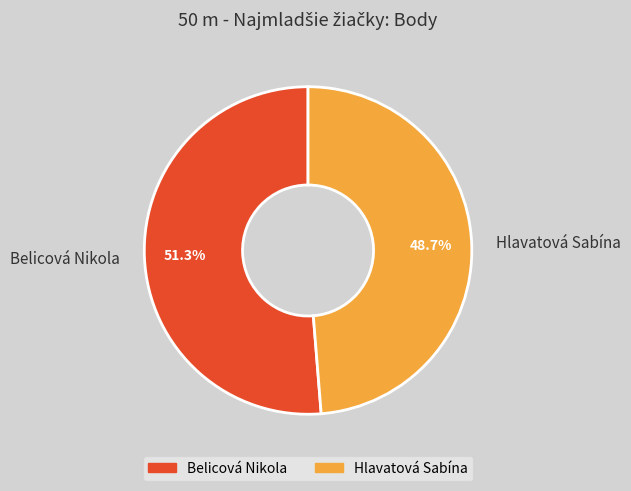

How many segments does this pie chart have?

2